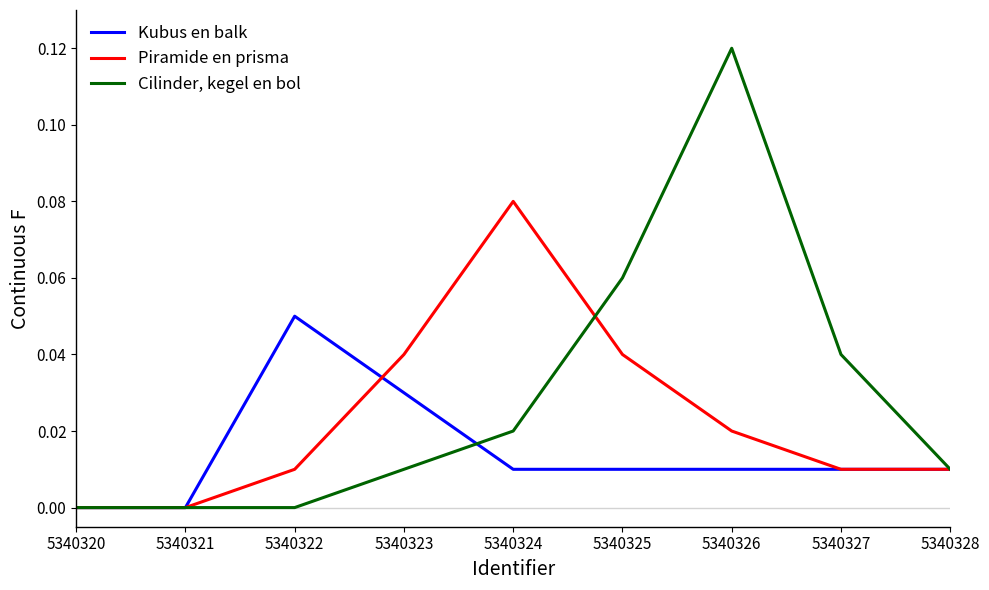

At which category does the chart reach its peak across all series?

5340326